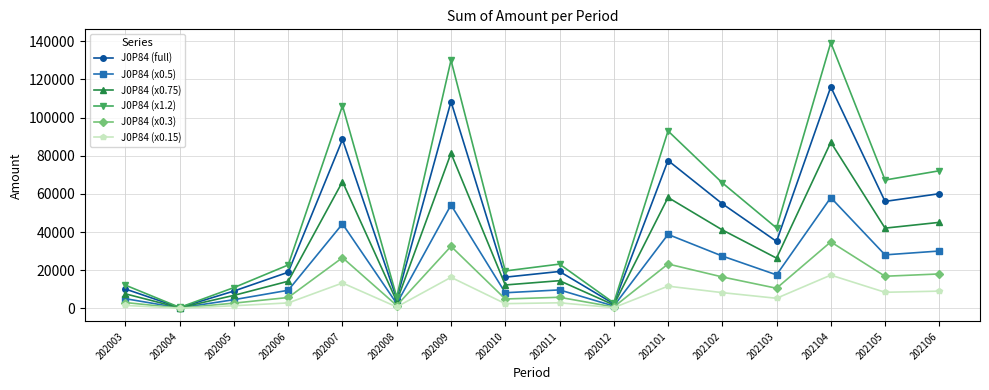

What is the difference between the J0P84 (x0.75) values at 202011 and 202008?

10806.9